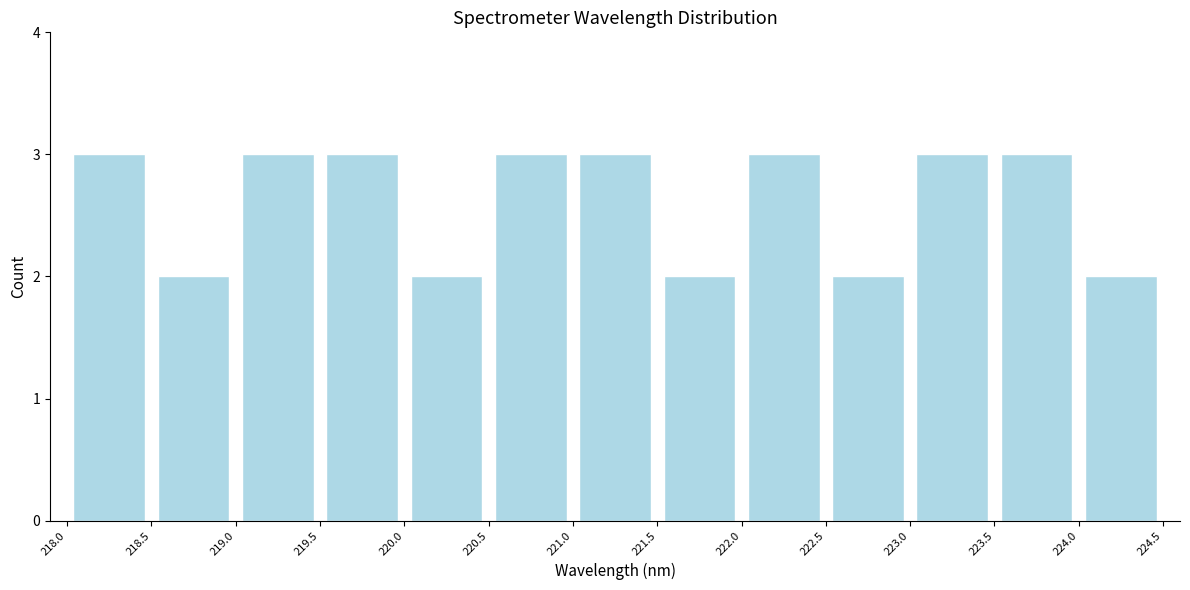

Reading left to right, transcribe this chart: for each bar, give the range it covers on the x-axis and its height. The values are not printed on the chart, so give them approximately, as read against the axis.

218.0 to 218.5: 3
218.5 to 219.0: 2
219.0 to 219.5: 3
219.5 to 220.0: 3
220.0 to 220.5: 2
220.5 to 221.0: 3
221.0 to 221.5: 3
221.5 to 222.0: 2
222.0 to 222.5: 3
222.5 to 223.0: 2
223.0 to 223.5: 3
223.5 to 224.0: 3
224.0 to 224.5: 2